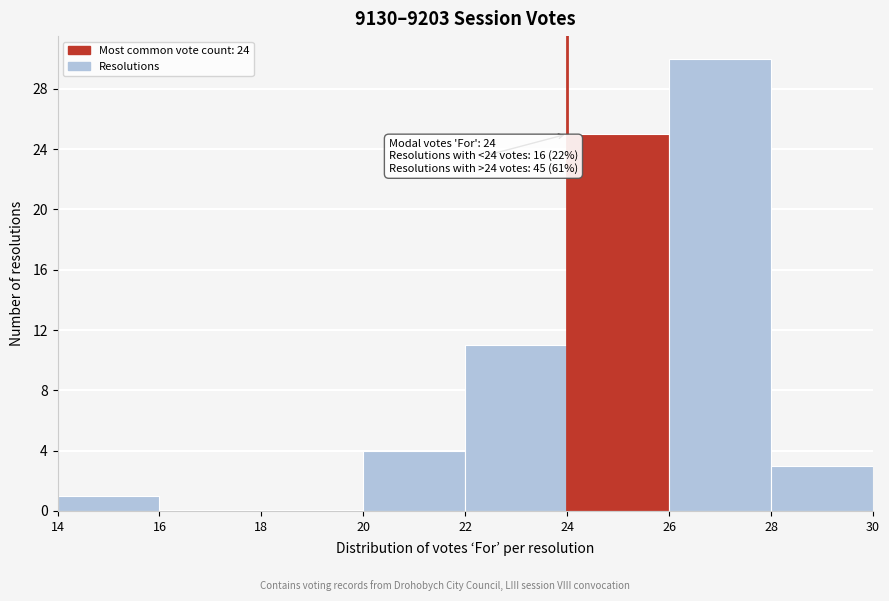

Which range on the x-axis has the tallest bar?

26 to 28